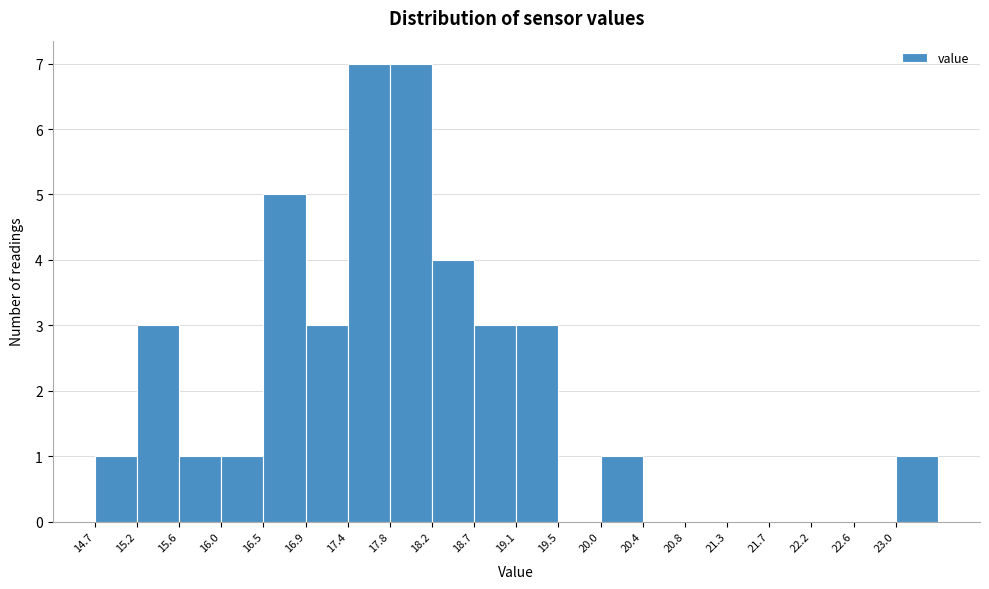

What is the height of the bar covering 15.60 to 16.05 on the x-axis? Neither the bar edges nor the heights are printed on the chart, so give them approximately, as read against the axes.

1